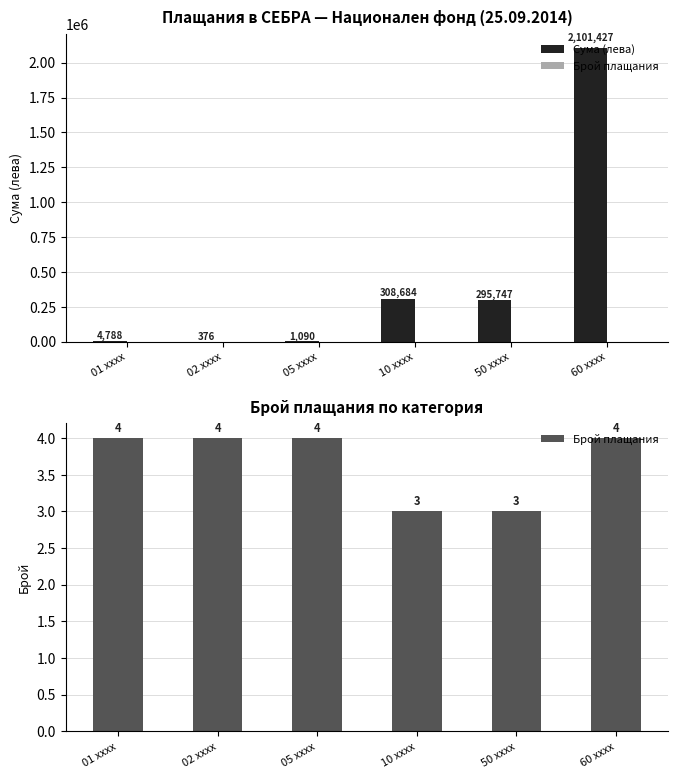

List the series in order of their overall mean, highest first.

Сума (лева), Брой плащания